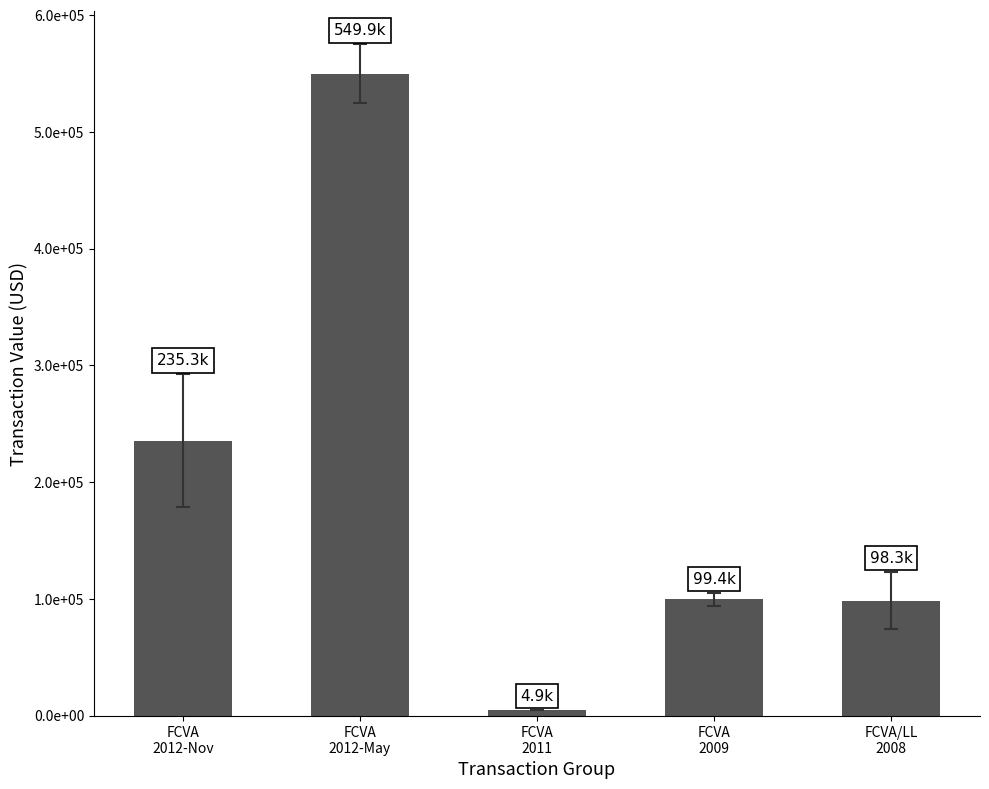

Which has a higher value, FCVA/LL
2008 or FCVA
2009?

FCVA
2009